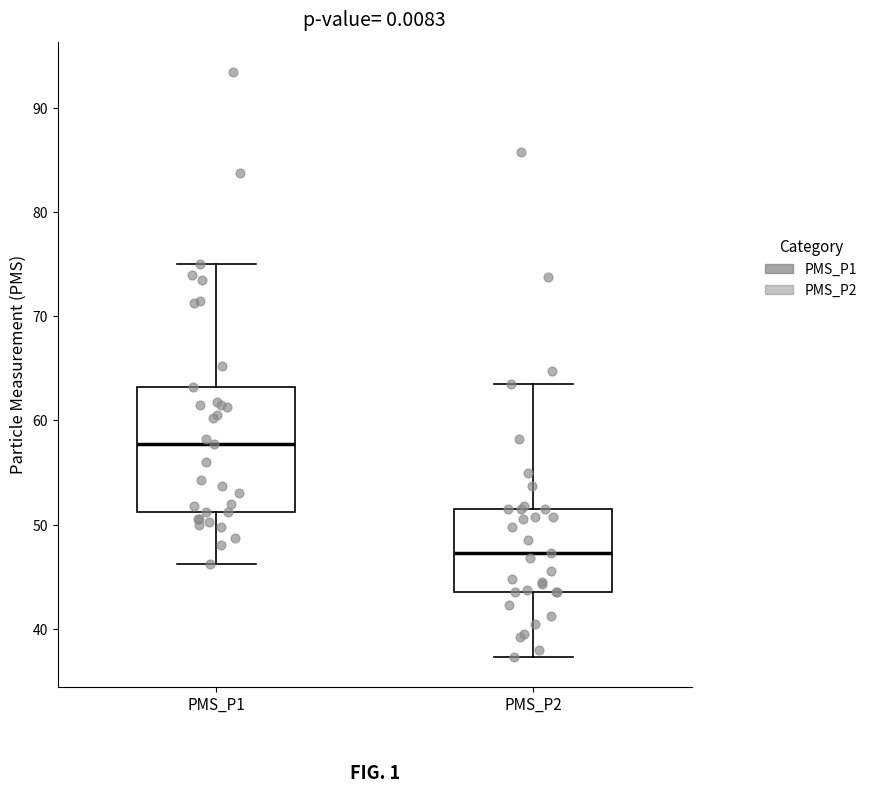

Reading left to right, transcribe this box plot: for each box, give where its median line is, the range the box spans, and where its two whiskers end, as read against the y-axis. The values are not printed on the chart, so give them approximately, as read against the axis.

PMS_P1: median 58, box 51 to 63, whiskers 46 to 75
PMS_P2: median 47, box 44 to 52, whiskers 37 to 64